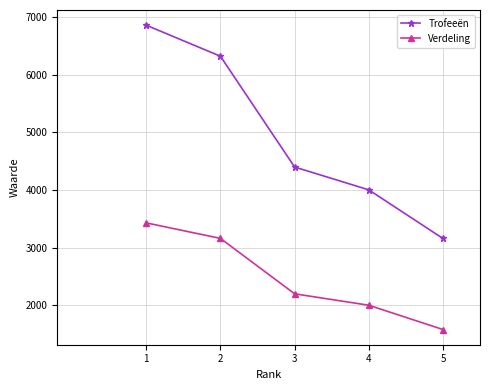

Is this an area chart (filled region under the line)?

No